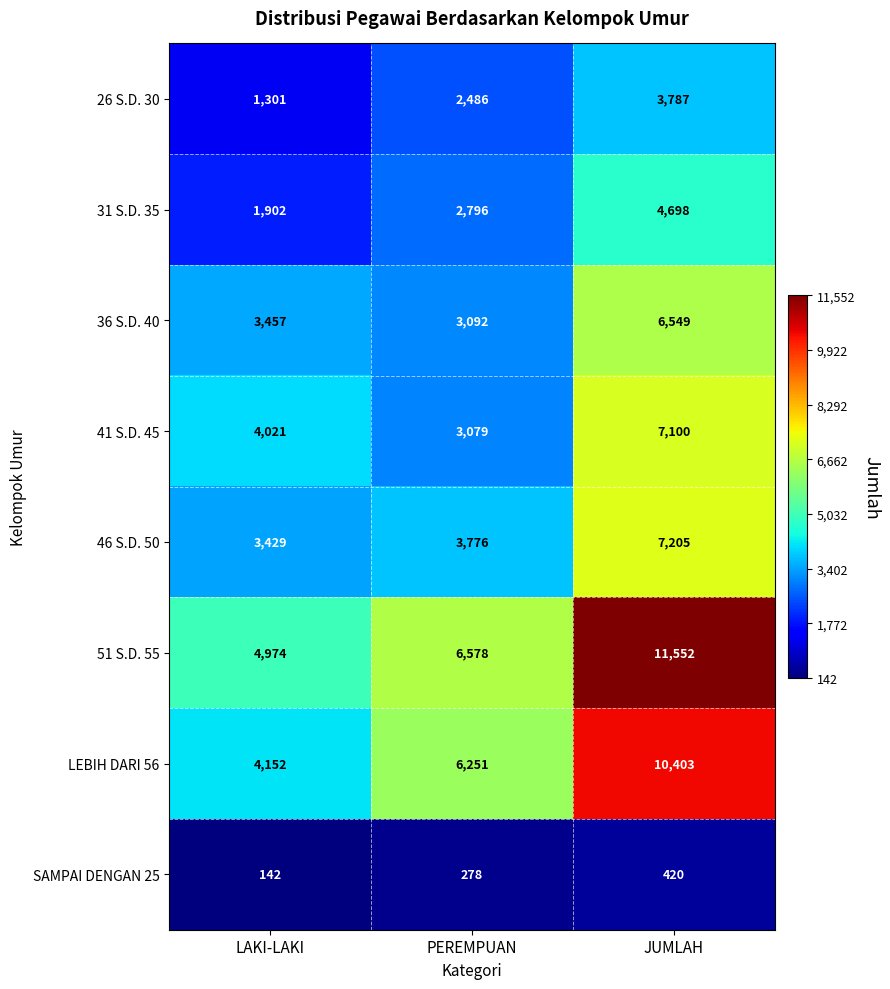

What is the minimum value for 36 S.D. 40?

3092